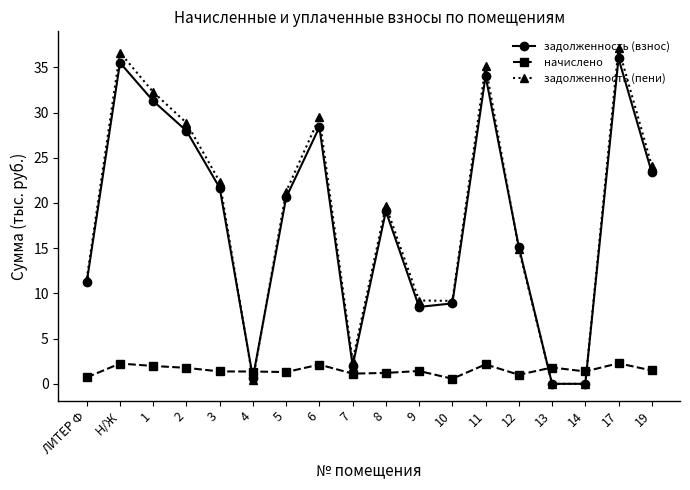

What is the highest value of the задолженность (взнос) series?

36.0